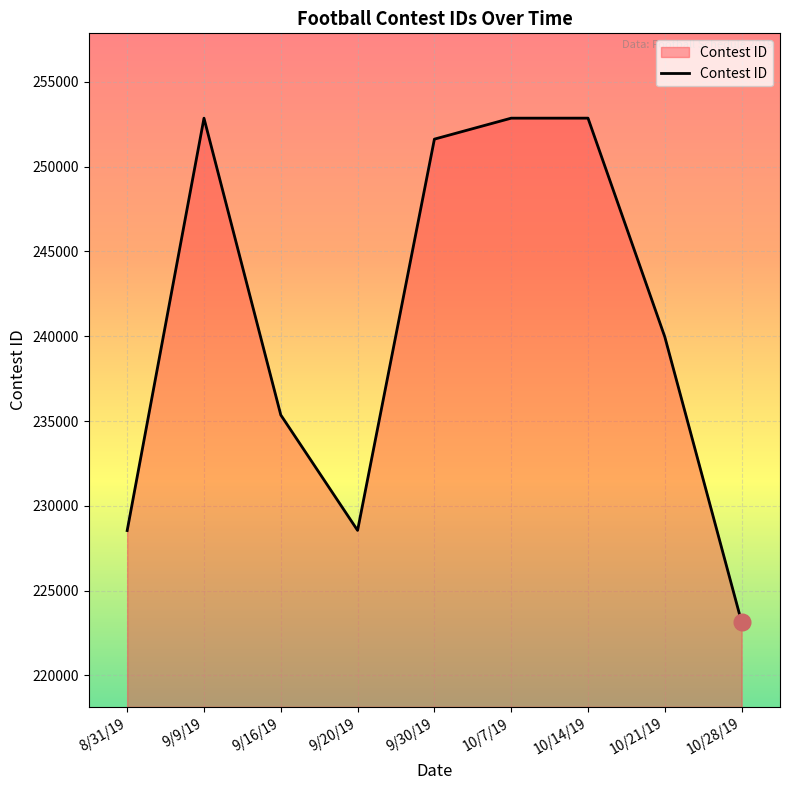

What is the maximum value shown in the chart?

252855